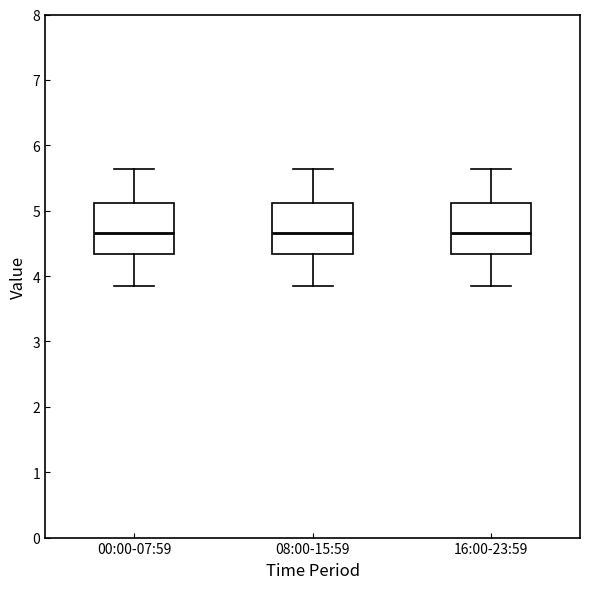

Where is the lower edge of the box for 16:00-23:59 on the y-axis? The values are not printed on the chart, so give them approximately, as read against the axis.

4.3